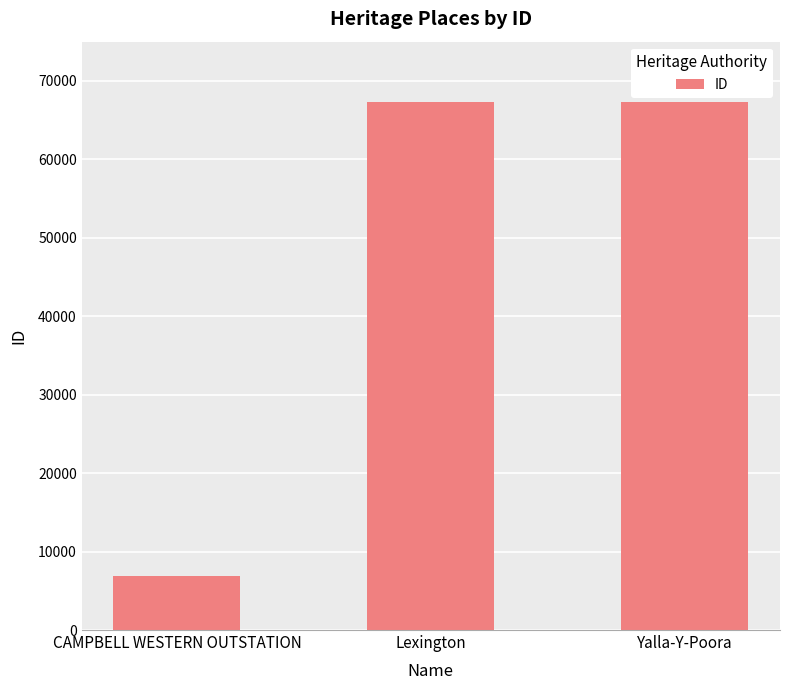

What is the difference between the maximum and minimum values?

60426